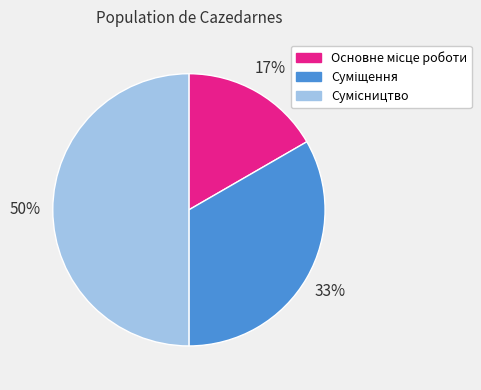

To the nearest percent, what is the average slice percentage?

33%